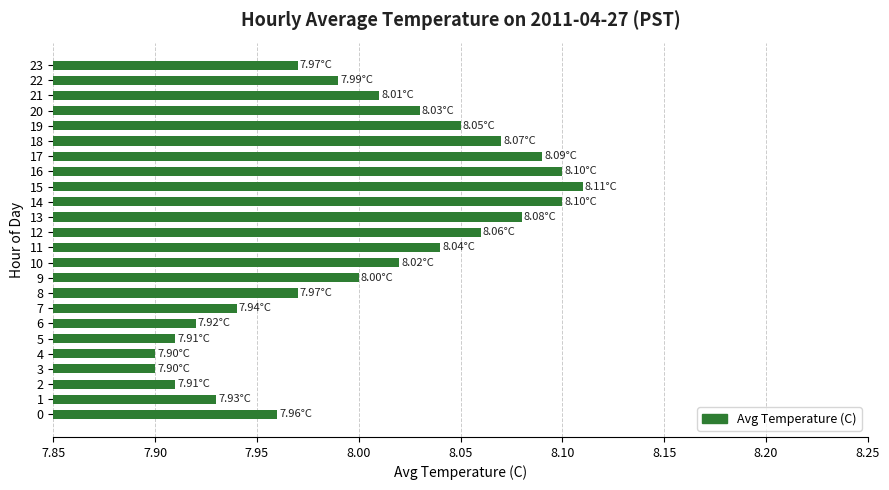

What is the sum of the values at 19 and 5?

16.0